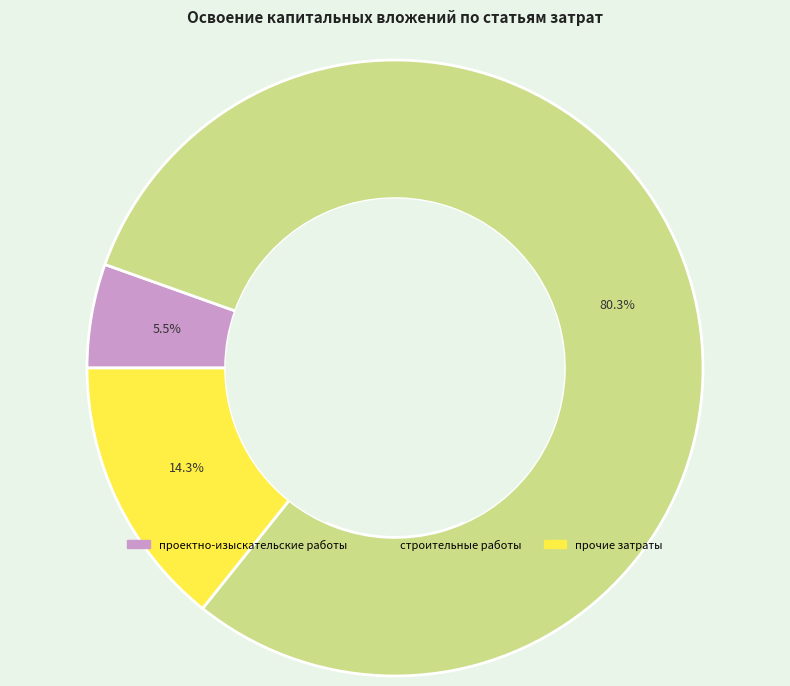

Is there a majority slice in this chart?

Yes